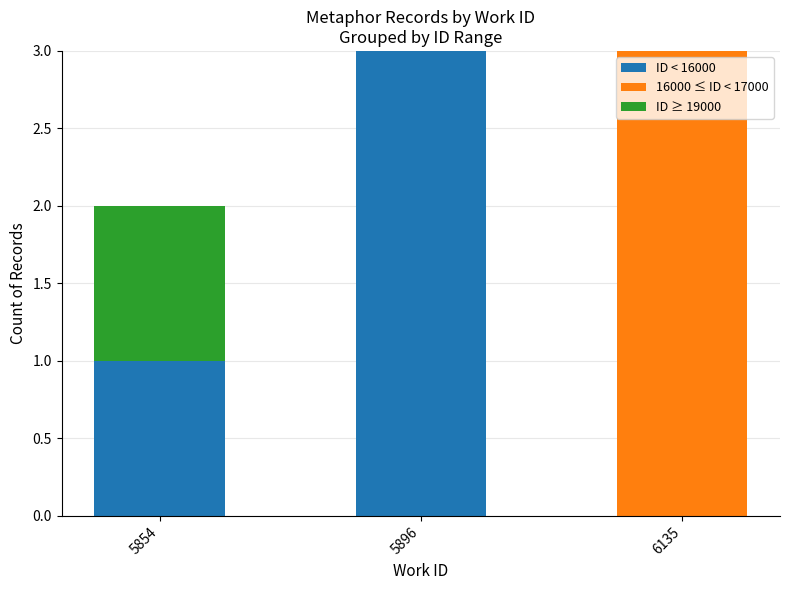

What is the maximum value for ID < 16000?

3